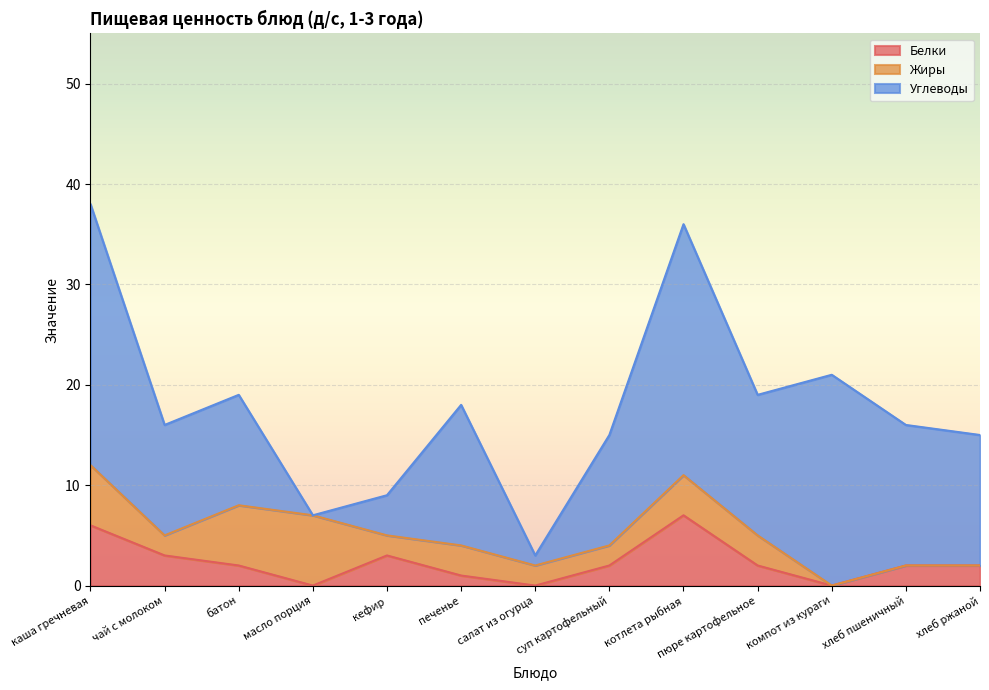

What are all the series names shown in the legend?

Белки, Жиры, Углеводы